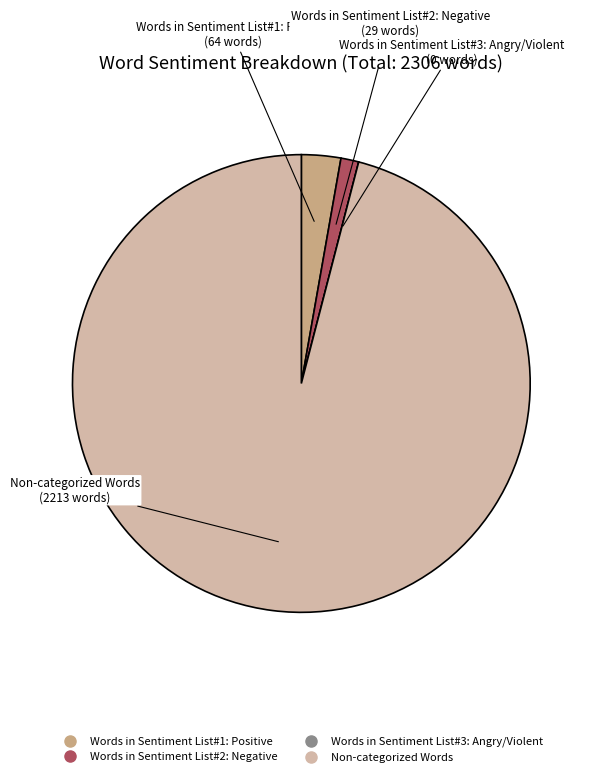

What is the largest slice in the pie chart?

Non-categorized Words